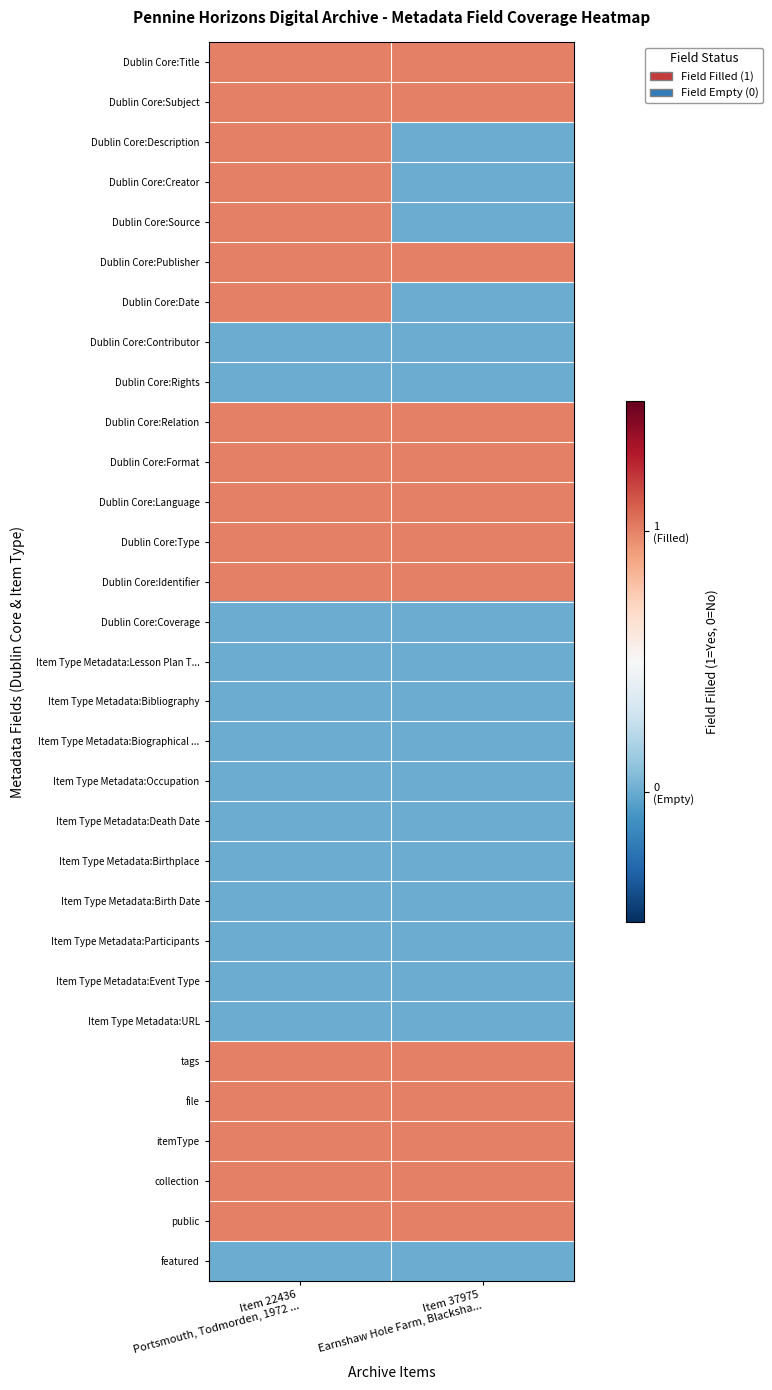

Count the number of categories in the chart.

2